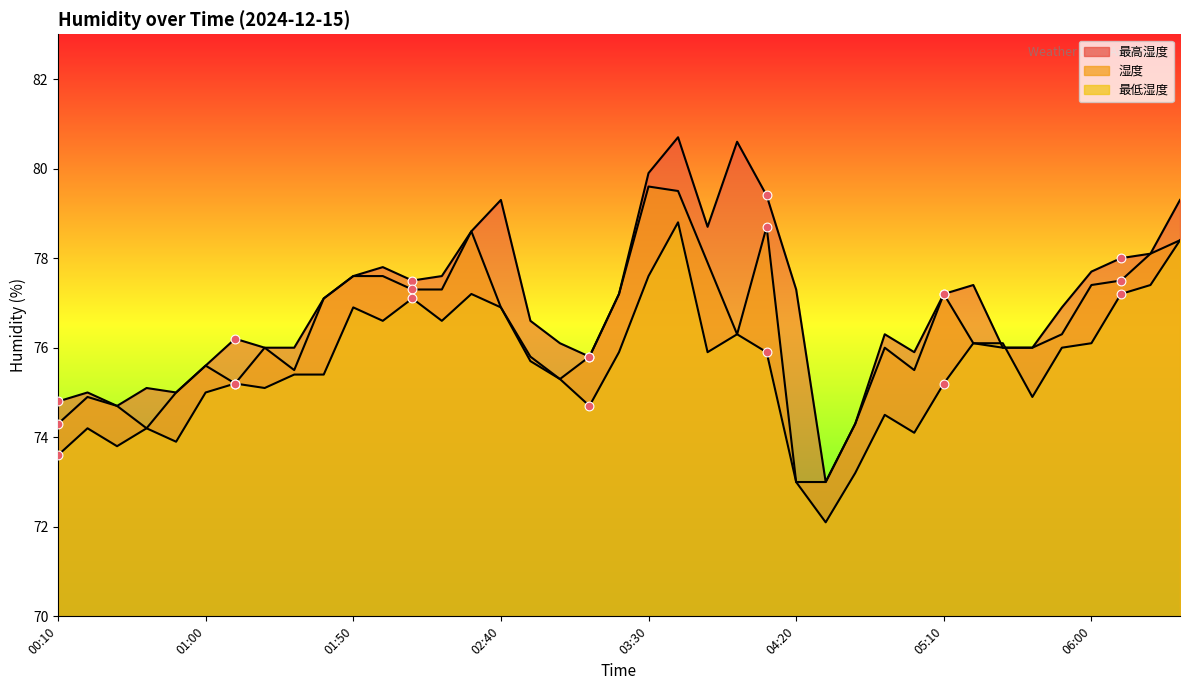

Which series has the largest Y range (max minus min)?

最高湿度